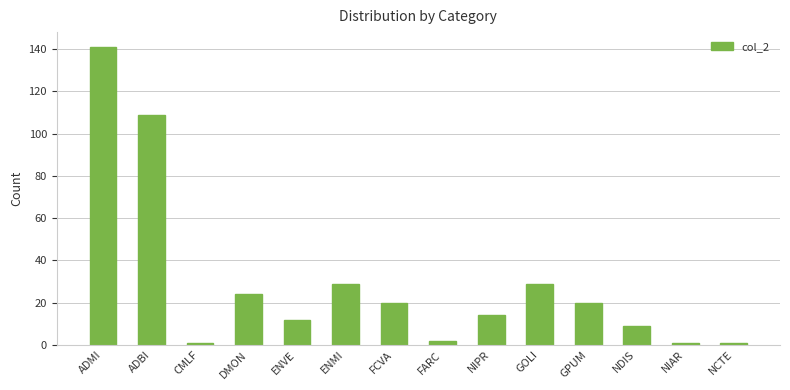

What position from the left is GPUM?

11